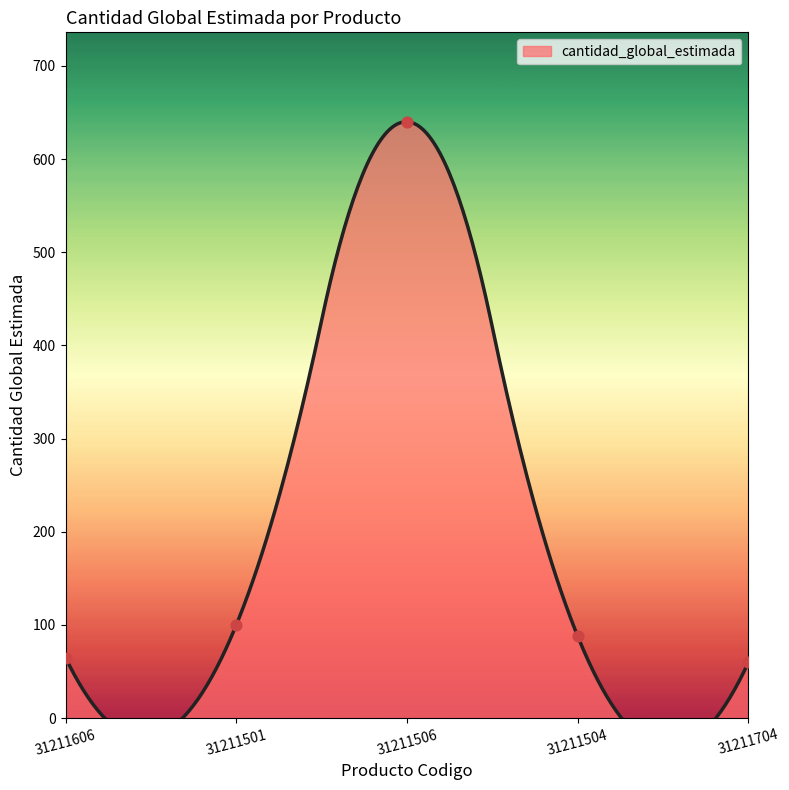

What is the change in value from 31211501 to 31211704?

-40